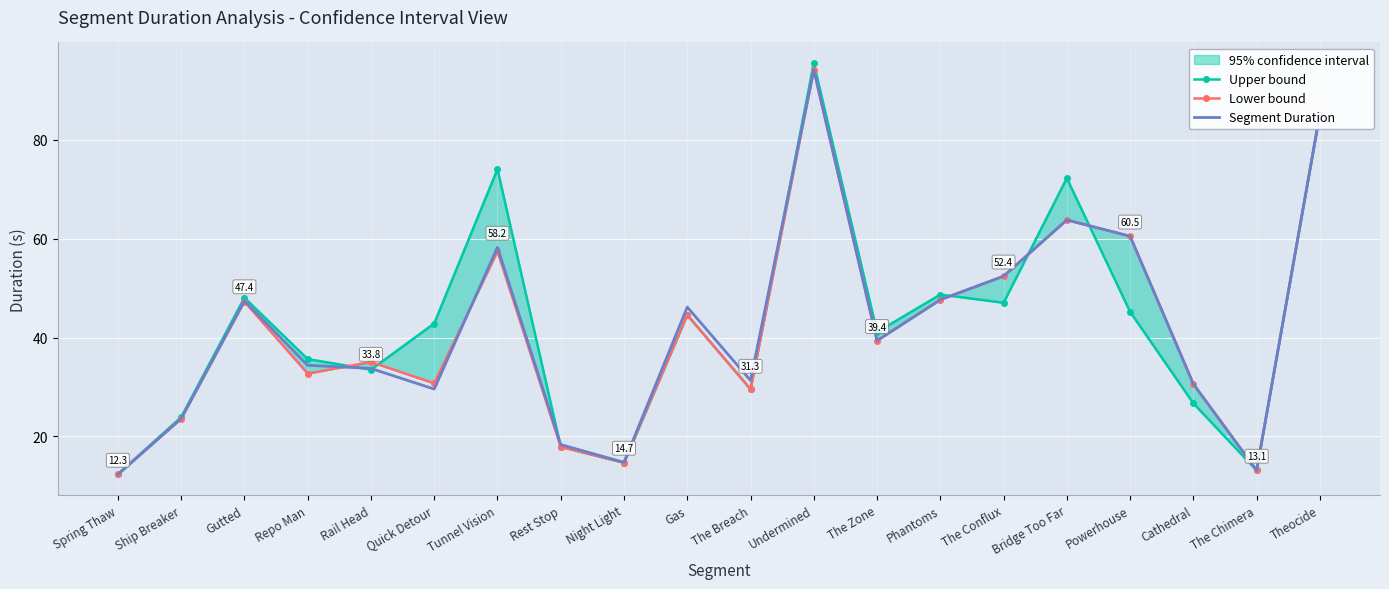

Reading left to right, list all the values displayed in this chart.

Upper bound: Spring Thaw=12.4	Ship Breaker=23.9	Gutted=48.1	Repo Man=35.6	Rail Head=33.5	Quick Detour=42.8	Tunnel Vision=74.1	Rest Stop=17.9	Night Light=14.7	Gas=44.6	The Breach=29.5	Undermined=95.6	The Zone=41.1	Phantoms=48.7	The Conflux=47.0	Bridge Too Far=72.3	Powerhouse=45.2	Cathedral=26.7	The Chimera=13.1	Theocide=85.3
Lower bound: Spring Thaw=12.3	Ship Breaker=23.6	Gutted=47.3	Repo Man=32.7	Rail Head=35.1	Quick Detour=30.7	Tunnel Vision=57.4	Rest Stop=17.9	Night Light=14.7	Gas=44.6	The Breach=29.5	Undermined=94.2	The Zone=39.4	Phantoms=47.7	The Conflux=52.4	Bridge Too Far=63.8	Powerhouse=60.5	Cathedral=30.6	The Chimera=13.1	Theocide=85.3
Segment Duration: Spring Thaw=12.3	Ship Breaker=23.6	Gutted=47.4	Repo Man=34.4	Rail Head=33.8	Quick Detour=29.6	Tunnel Vision=58.2	Rest Stop=18.3	Night Light=14.7	Gas=46.2	The Breach=31.3	Undermined=94.2	The Zone=39.4	Phantoms=47.7	The Conflux=52.4	Bridge Too Far=63.8	Powerhouse=60.5	Cathedral=30.6	The Chimera=13.1	Theocide=85.3